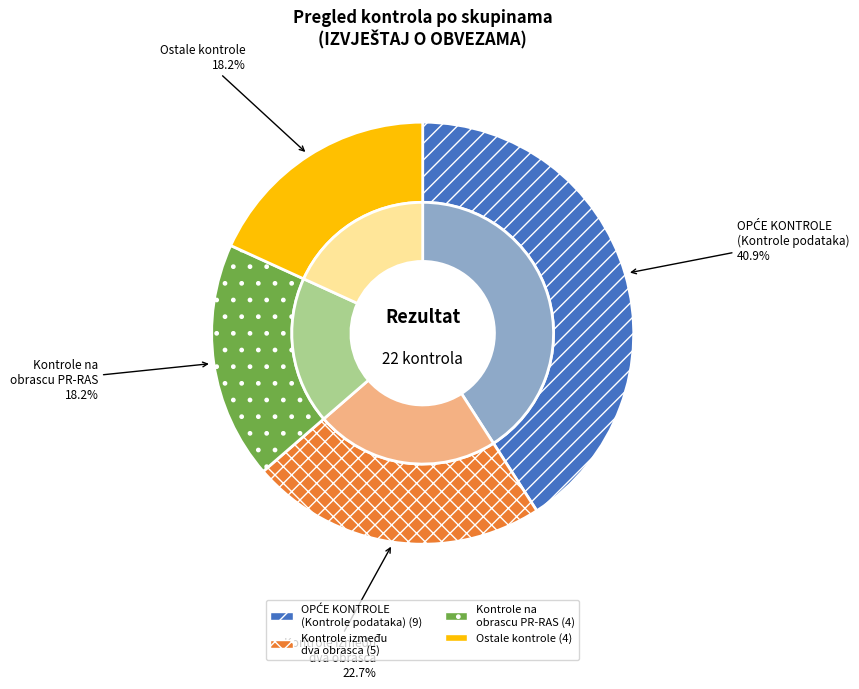

To the nearest percent, what is the combined percentage of O.K. and OPĆE KONTROLE?

59%